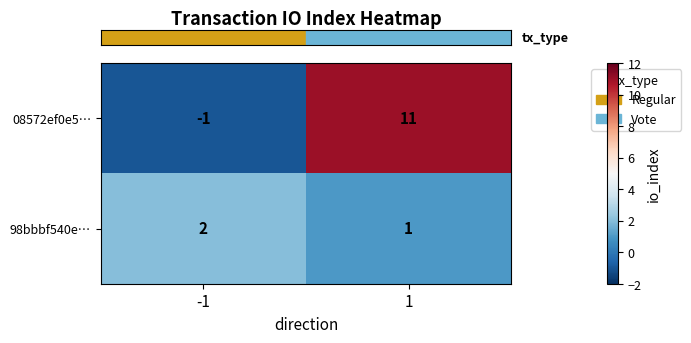

What is the sum of all 98bbbf540e… values?

3